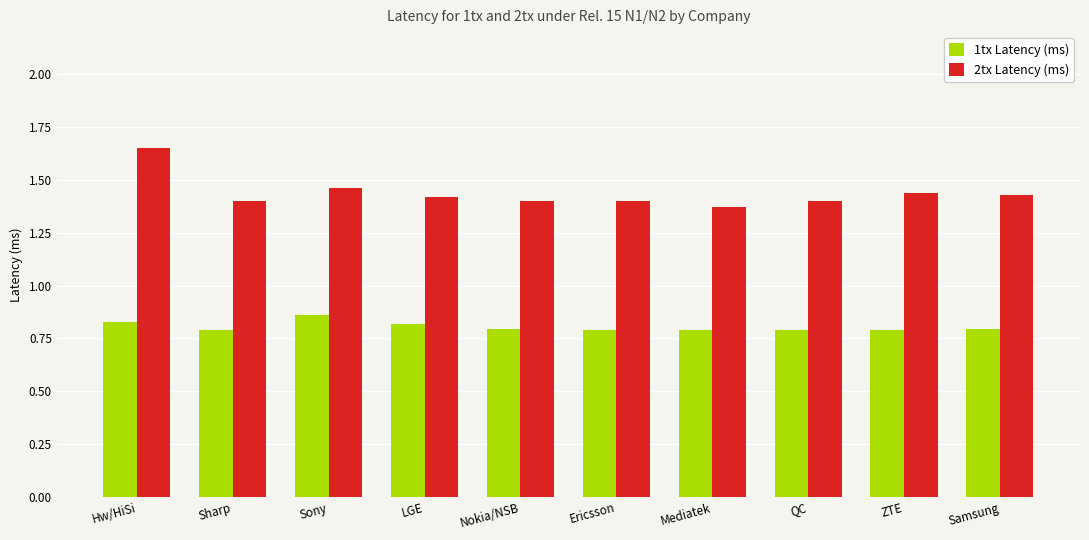

Rank the series by their maximum value, from highest to lowest.

2tx Latency (ms), 1tx Latency (ms)